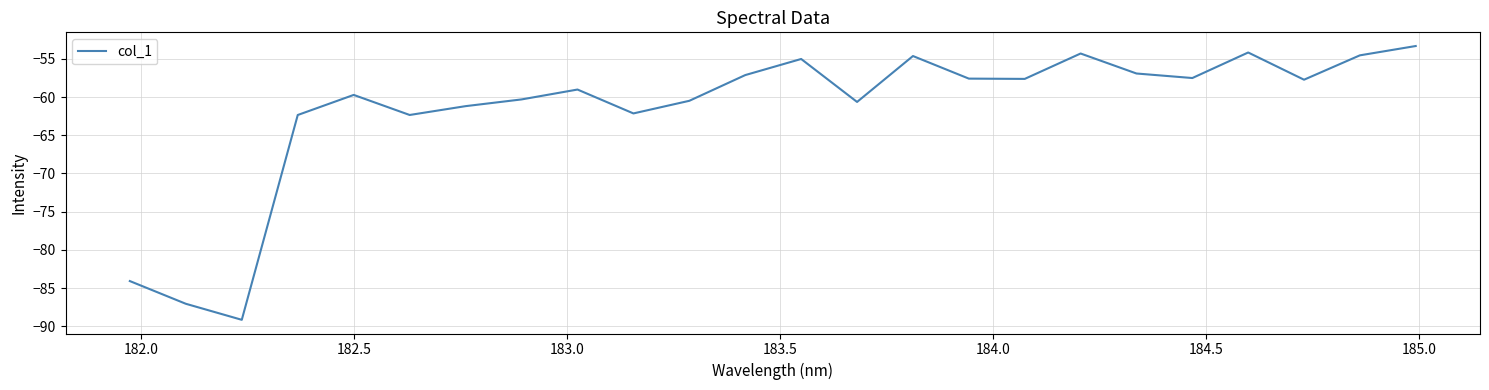

What is the difference between the maximum and minimum values?

35.8